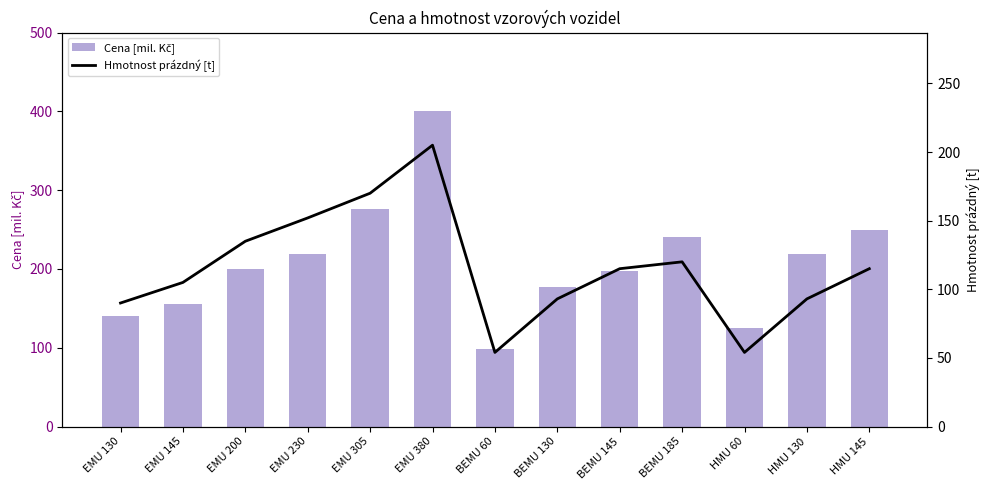

List the series in order of their overall mean, lowest first.

Hmotnost prázdný [t], Cena [mil. Kč]